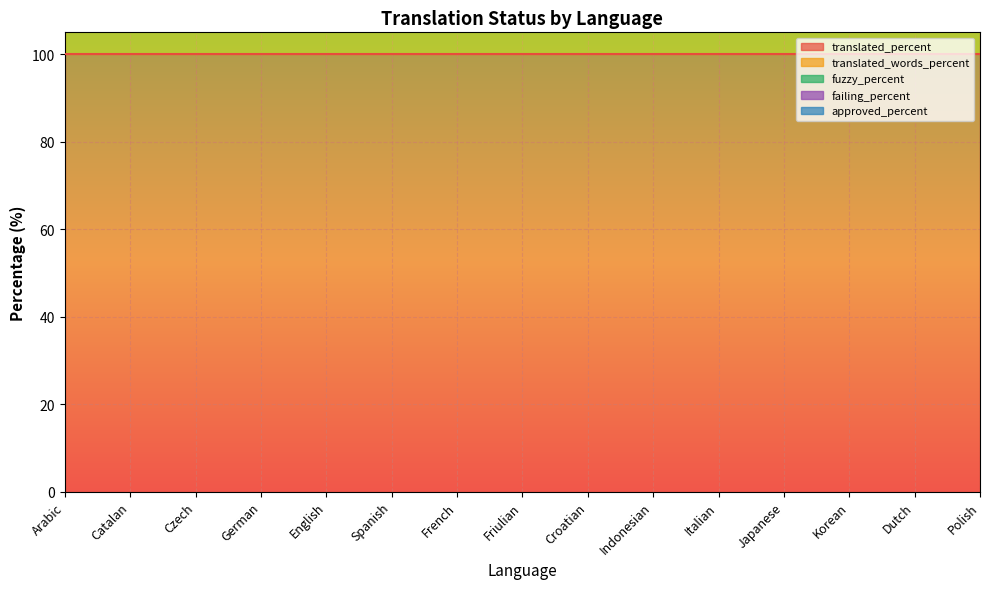

Is it true that failing_percent equals 0 at Catalan?

True